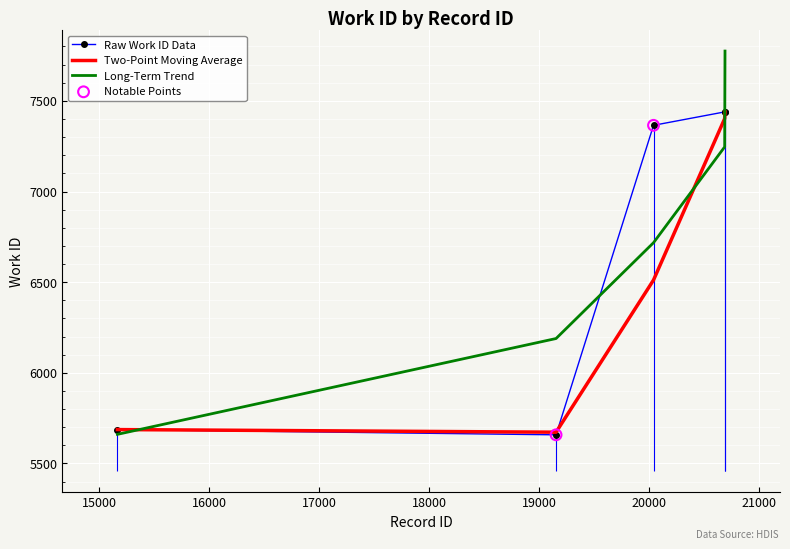

Between 20687 and 20040, which is larger?

20687